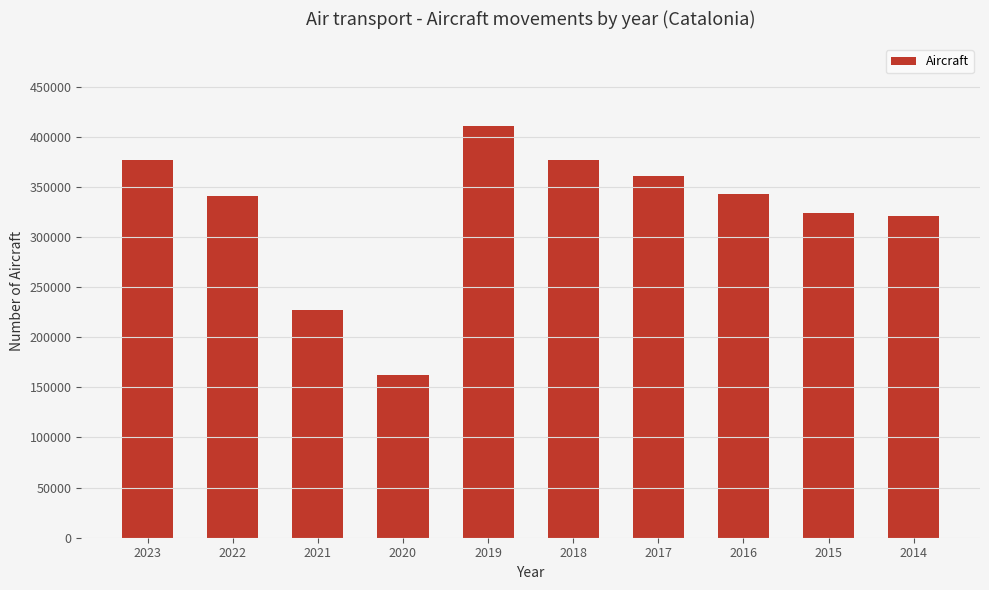

What is the greatest value displayed?

410318